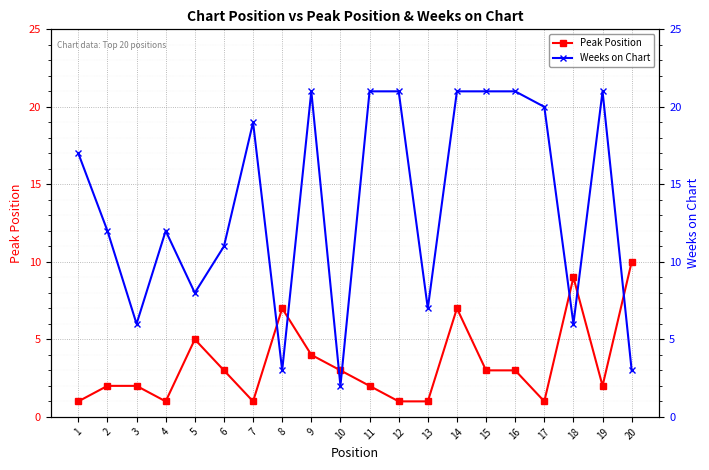

What are all the series names shown in the legend?

Peak Position, Weeks on Chart